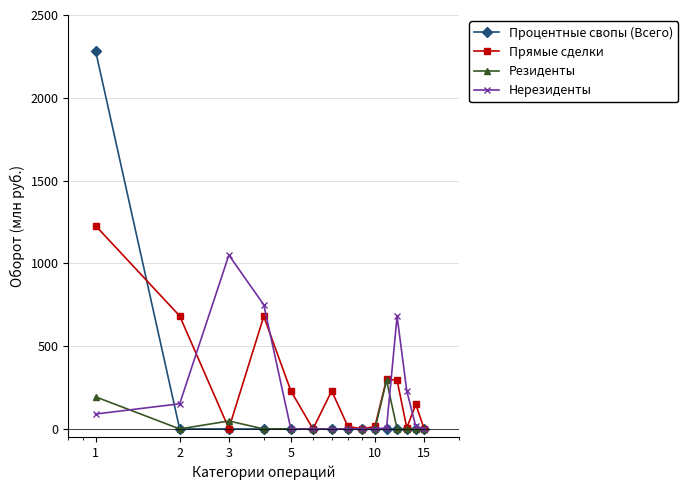

Which series has the largest range (max minus min)?

Процентные свопы (Всего)